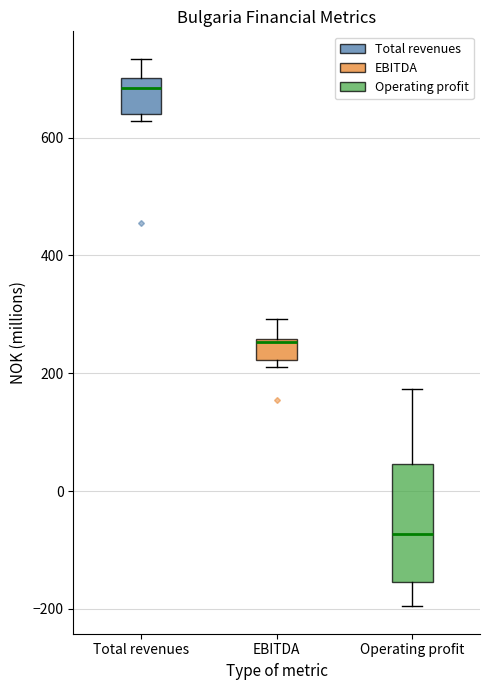

Which box is the tallest, from its lower edge to its upper edge?

Operating profit